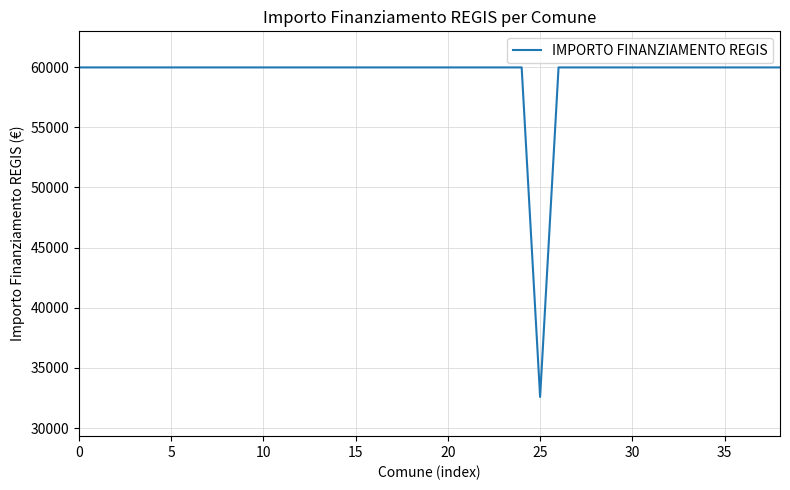

What is the smallest value displayed?

32589